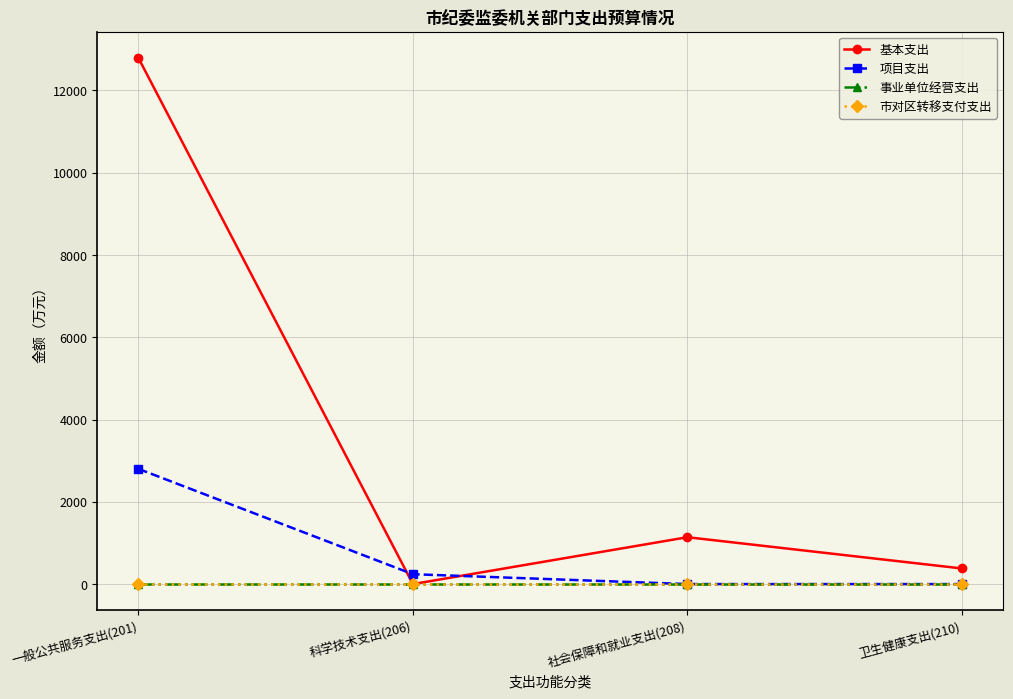

At which label does 基本支出 reach its minimum?

科学技术支出(206)